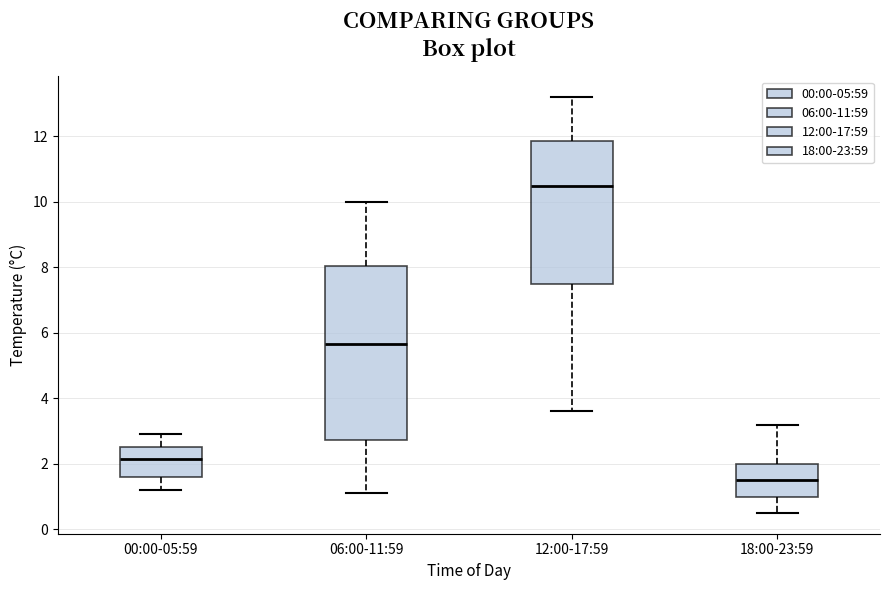

Reading left to right, transcribe this box plot: for each box, give where its median line is, the range the box spans, and where its two whiskers end, as read against the y-axis. The values are not printed on the chart, so give them approximately, as read against the axis.

00:00-05:59: median 2.2, box 1.6 to 2.6, whiskers 1.2 to 3.0
06:00-11:59: median 5.6, box 2.8 to 8.0, whiskers 1.2 to 10.0
12:00-17:59: median 10.6, box 7.6 to 11.8, whiskers 3.6 to 13.2
18:00-23:59: median 1.6, box 1.0 to 2.0, whiskers 0.6 to 3.2